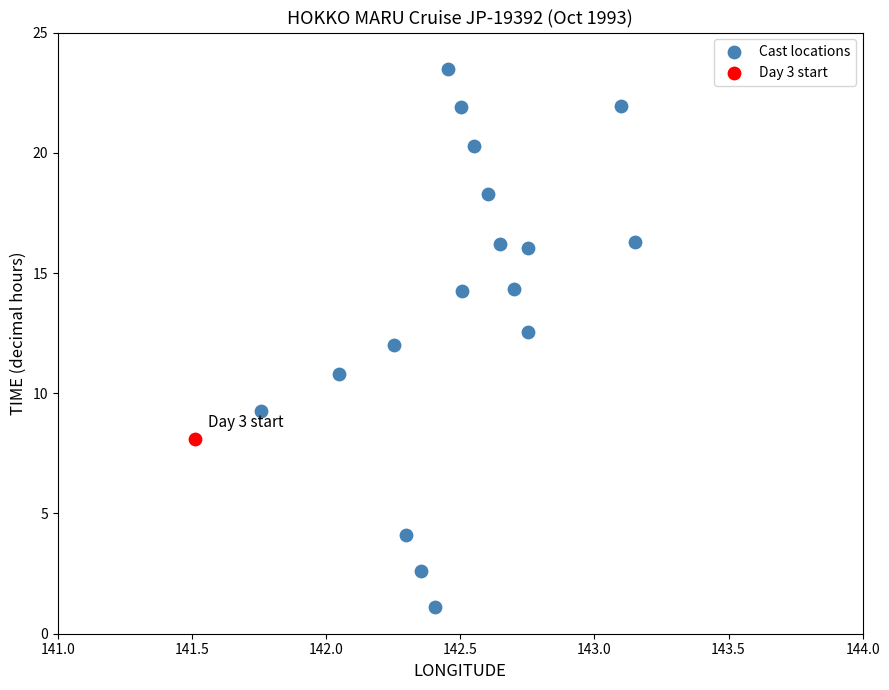

What are all the series names shown in the legend?

Cast locations, Day 3 start